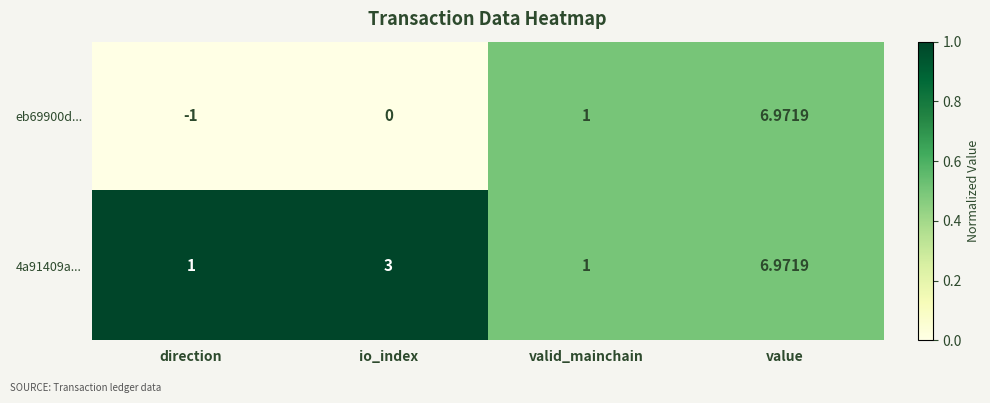

At which category is the sum across all series the highest?

value